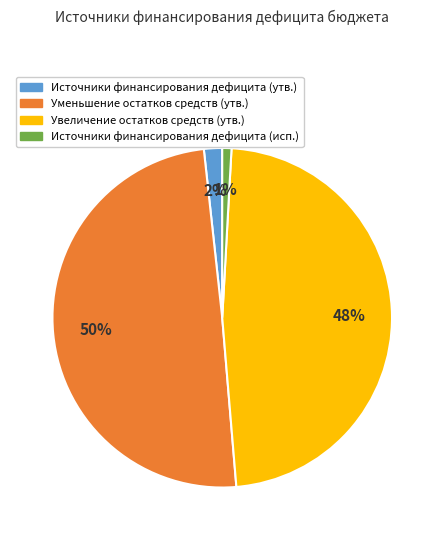

To the nearest percent, what percentage of the pie is Уменьшение остатков средств (утв.)?

50%